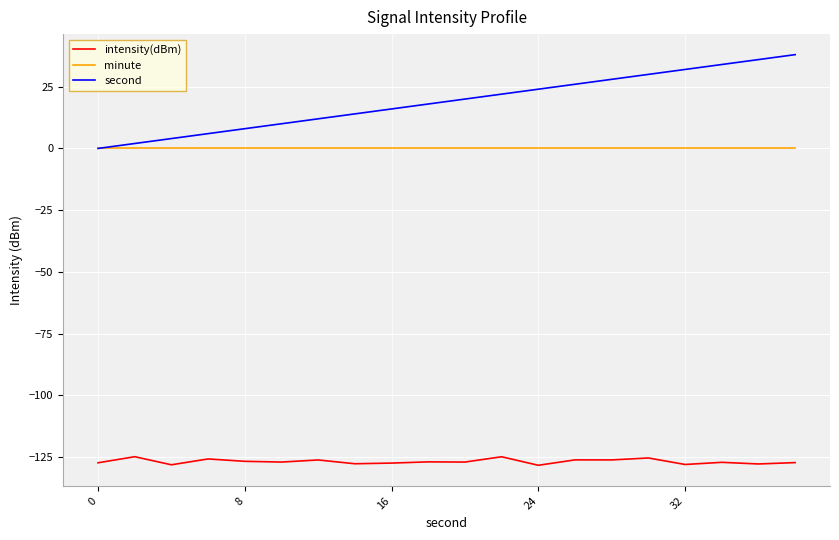

Does the chart have visible grid lines?

Yes